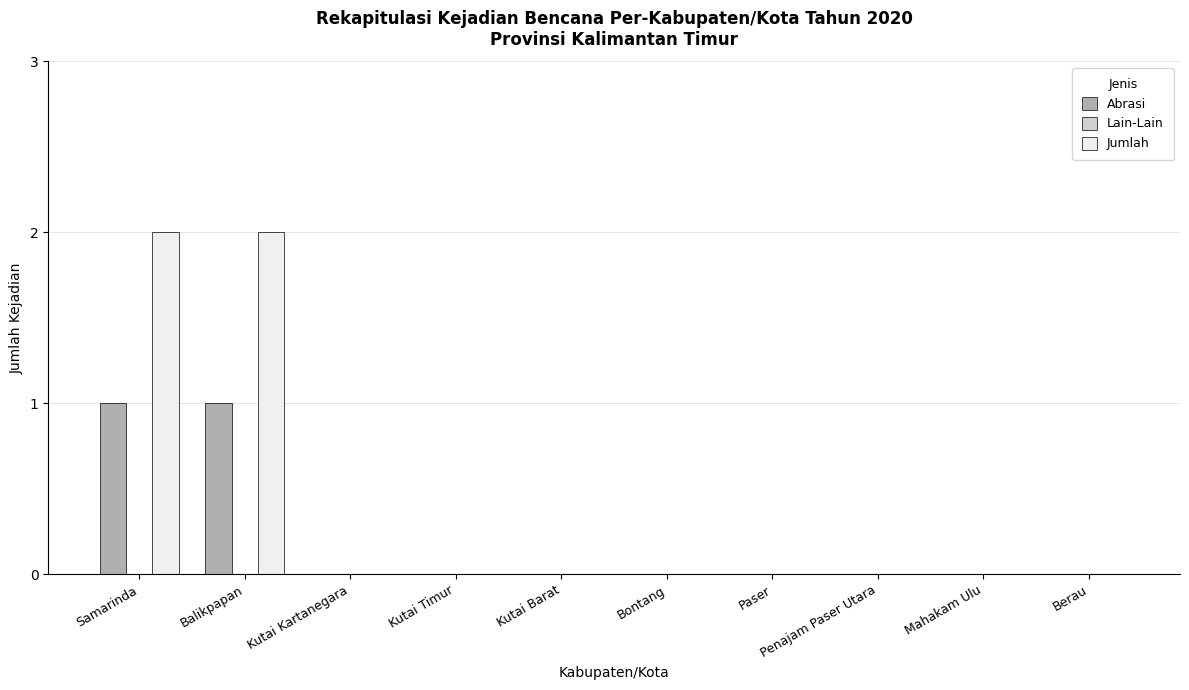

The Abrasi series shows 1 at Mahakam Ulu. True or false?

False